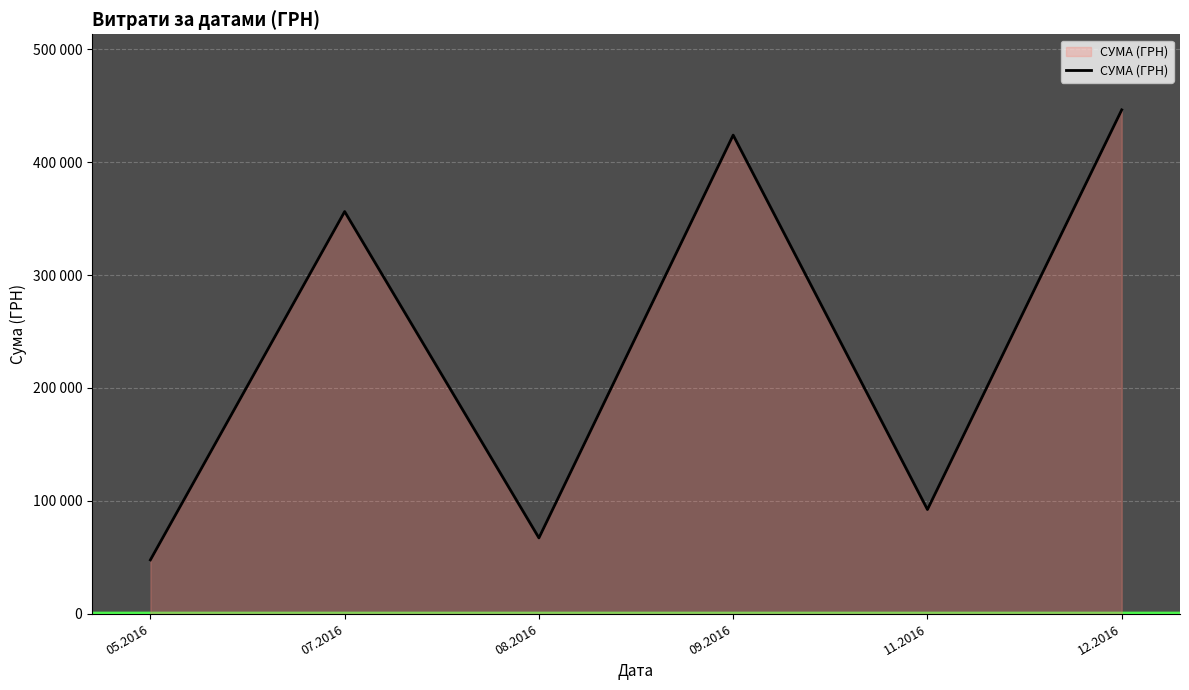

Does the chart have visible grid lines?

Yes